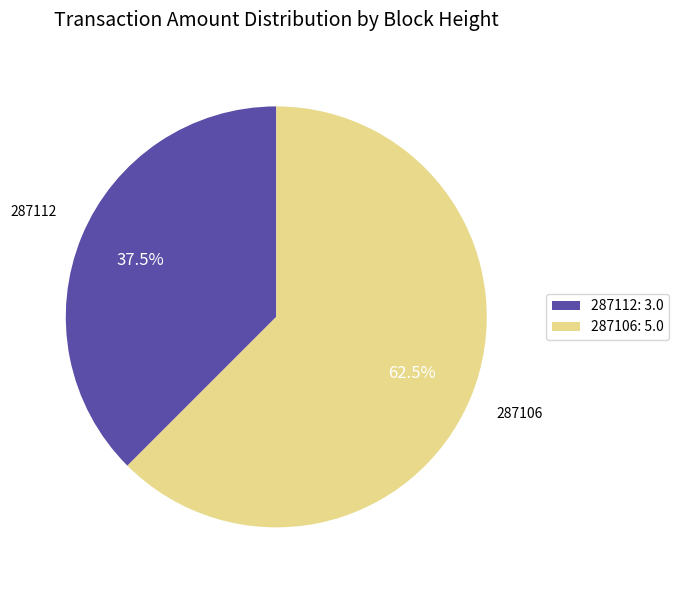

Between 287112 and 287106, which is larger?

287106